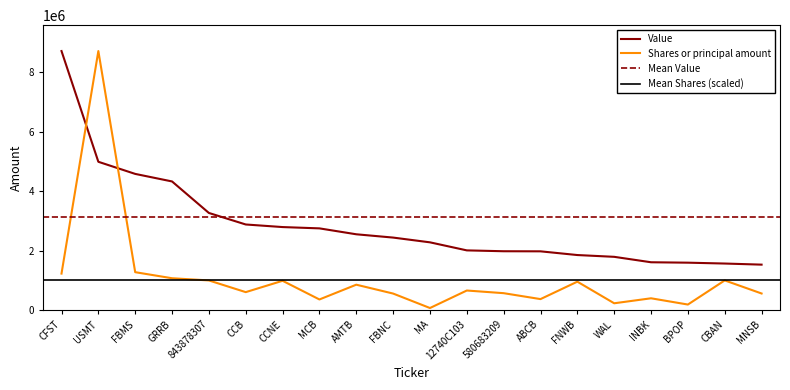

List the labels in order of Shares or principal amount value, largest first.

USMT, FBMS, CFST, GRRB, CBAN, 843878307, CCNE, FNWB, AMTB, 12740C103, CCB, 580683209, MNSB, FBNC, INBK, ABCB, MCB, WAL, BPOP, MA